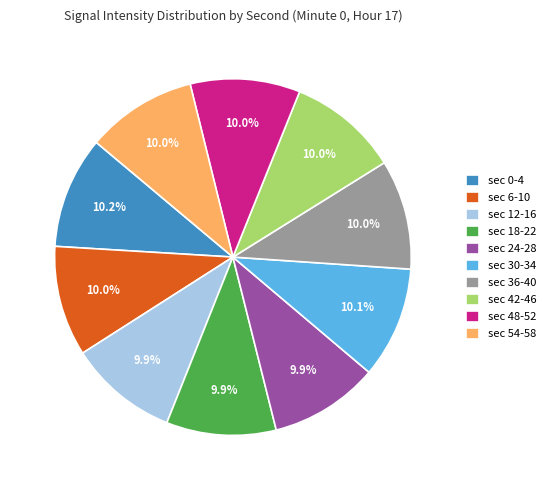

Is the sum of sec 30-34 and sec 18-22 greater than half?

No